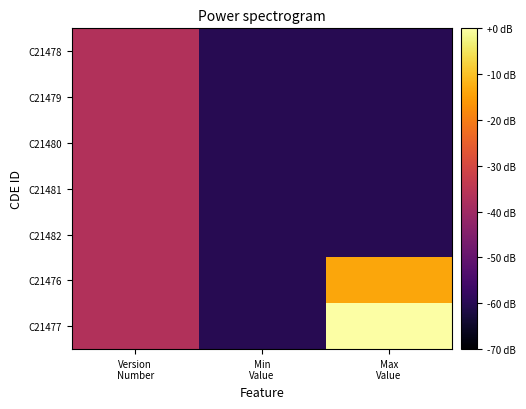

Rank the series at Min Value from lowest to highest value.

C21478, C21479, C21480, C21481, C21482, C21476, C21477